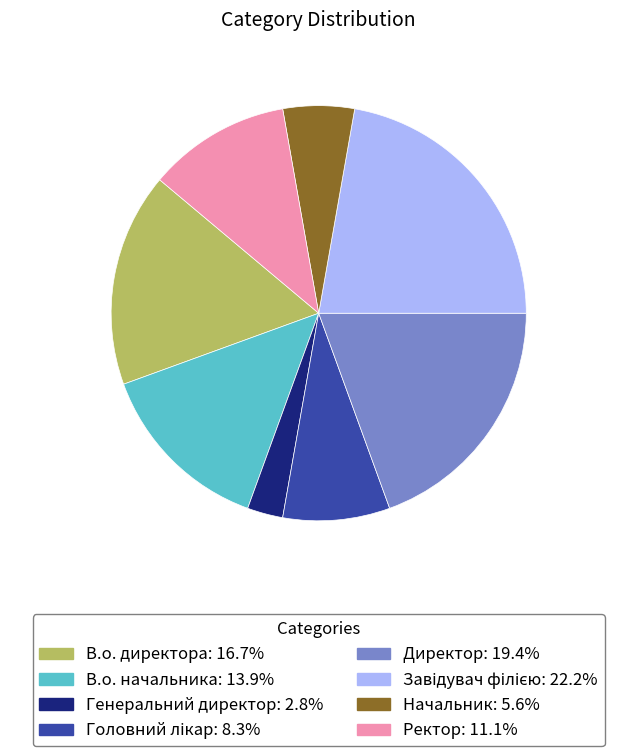

Combined, do Директор and В.о. директора account for over 50%?

No